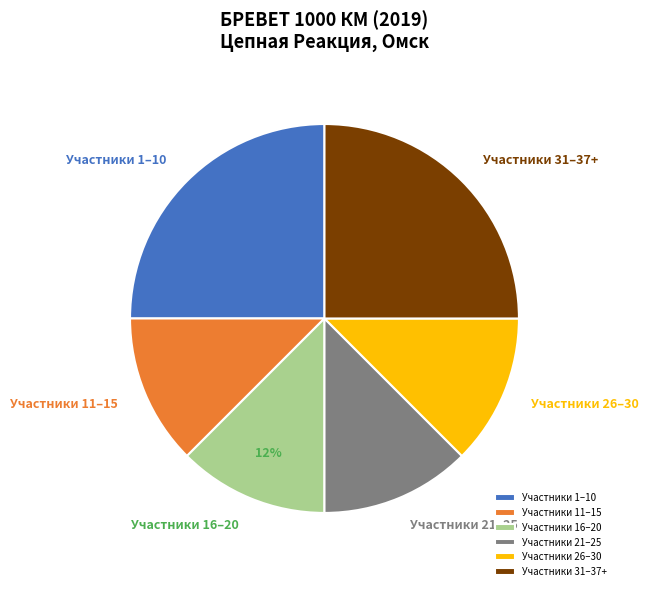

How many slices are in this pie chart?

6